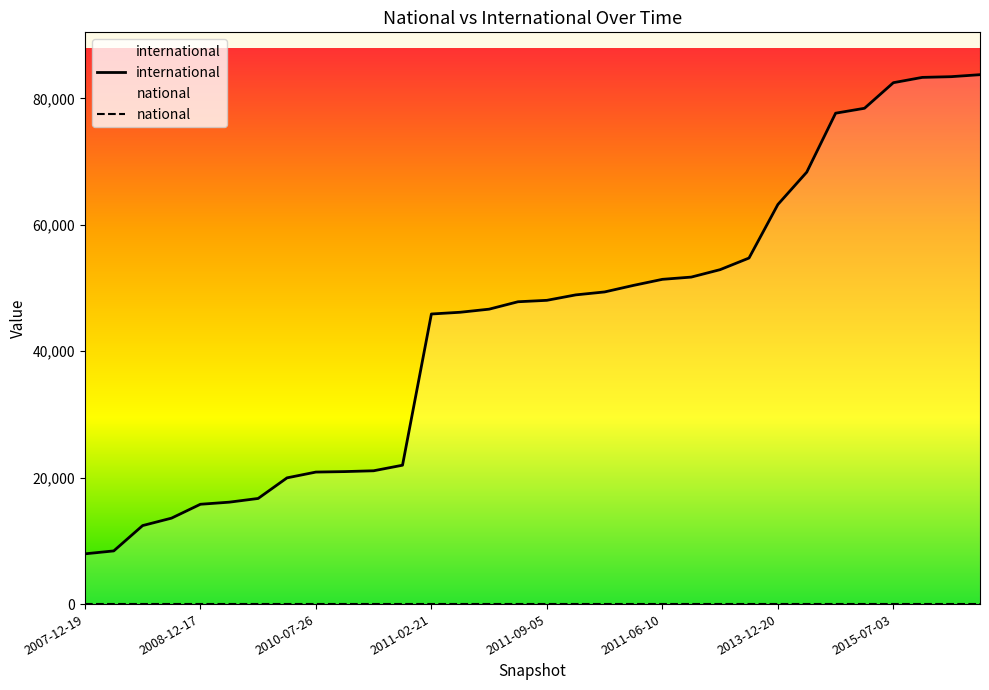

The value of international at 19 is 20944. True or false?

False